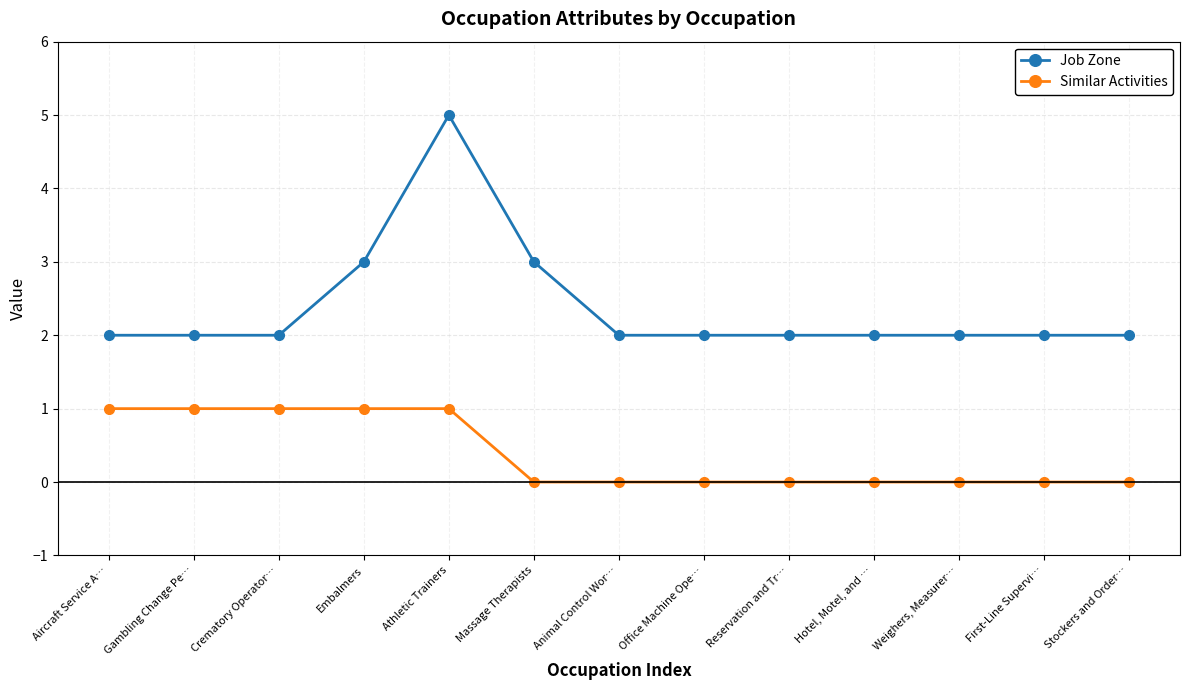

Reading left to right, extract all data points from this chart.

Job Zone: Aircraft Service A…=2	Gambling Change Pe…=2	Crematory Operator…=2	Embalmers=3	Athletic Trainers=5	Massage Therapists=3	Animal Control Wor…=2	Office Machine Ope…=2	Reservation and Tr…=2	Hotel, Motel, and …=2	Weighers, Measurer…=2	First-Line Supervi…=2	Stockers and Order…=2
Similar Activities: Aircraft Service A…=1	Gambling Change Pe…=1	Crematory Operator…=1	Embalmers=1	Athletic Trainers=1	Massage Therapists=0	Animal Control Wor…=0	Office Machine Ope…=0	Reservation and Tr…=0	Hotel, Motel, and …=0	Weighers, Measurer…=0	First-Line Supervi…=0	Stockers and Order…=0